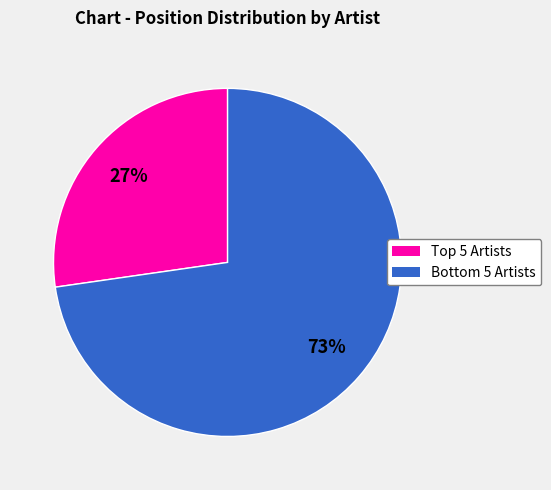

Is there any slice that represents more than half of the pie?

Yes